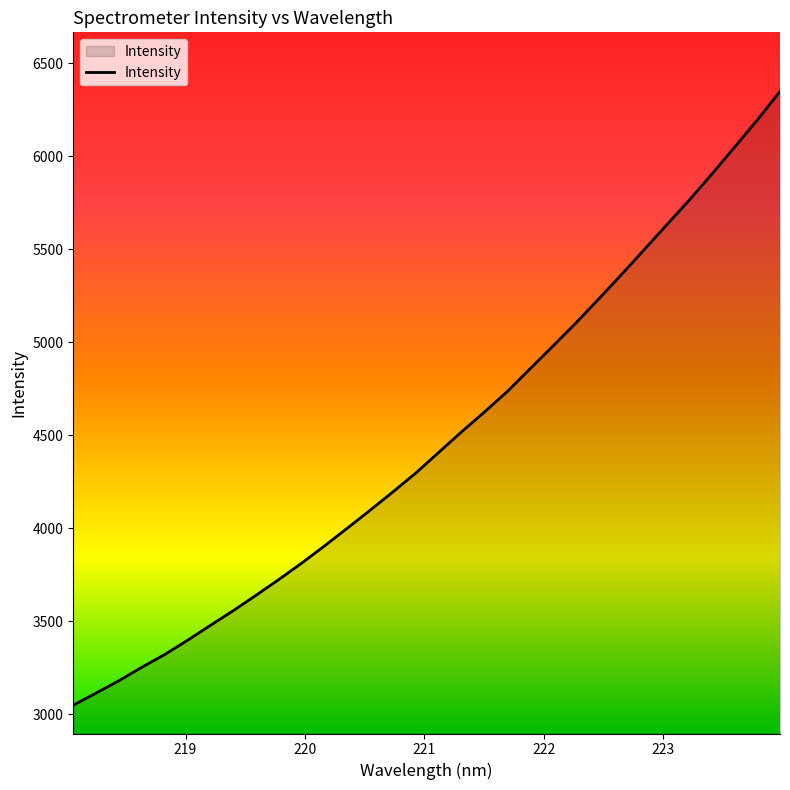

What is the difference between the maximum and minimum values?

3298.9